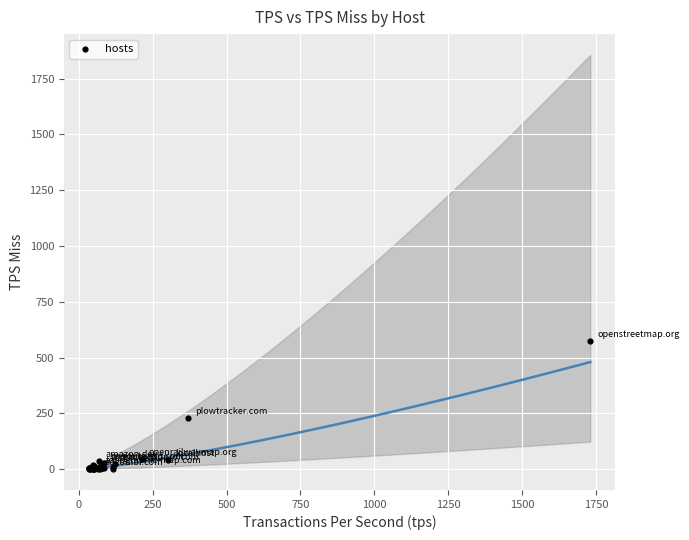

What Y value in the scatter plot is closest to 287?

227.4